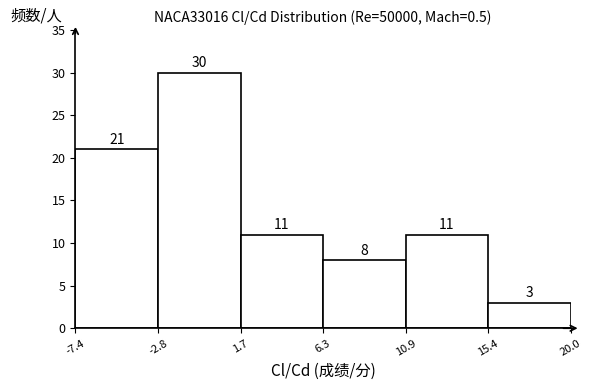

How tall is the bar that spans -2.8 to 1.7 on the x-axis?

30